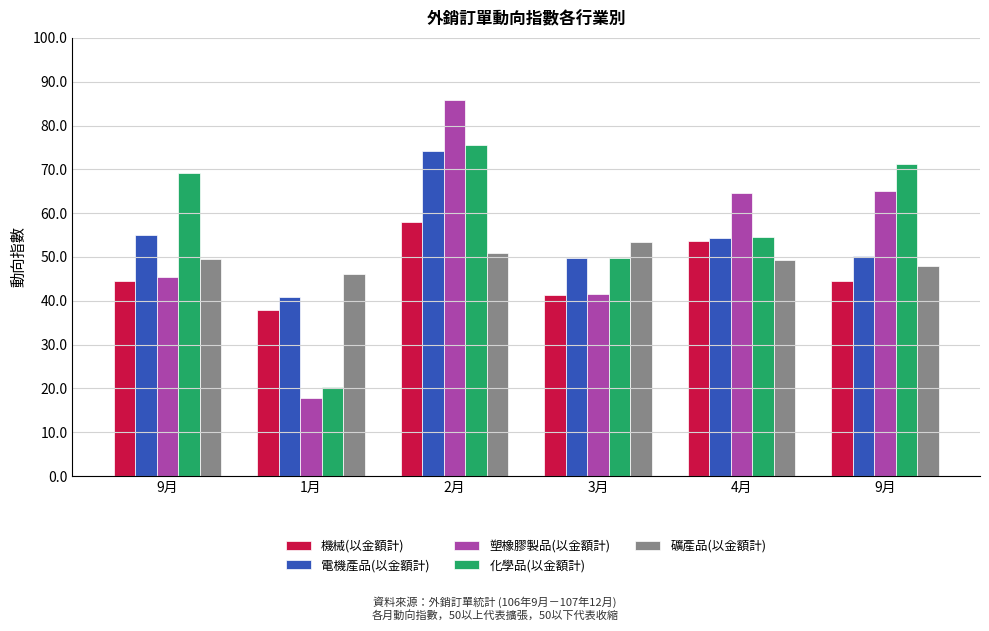

What is the sum of all 礦產品(以金額計) values?

297.2